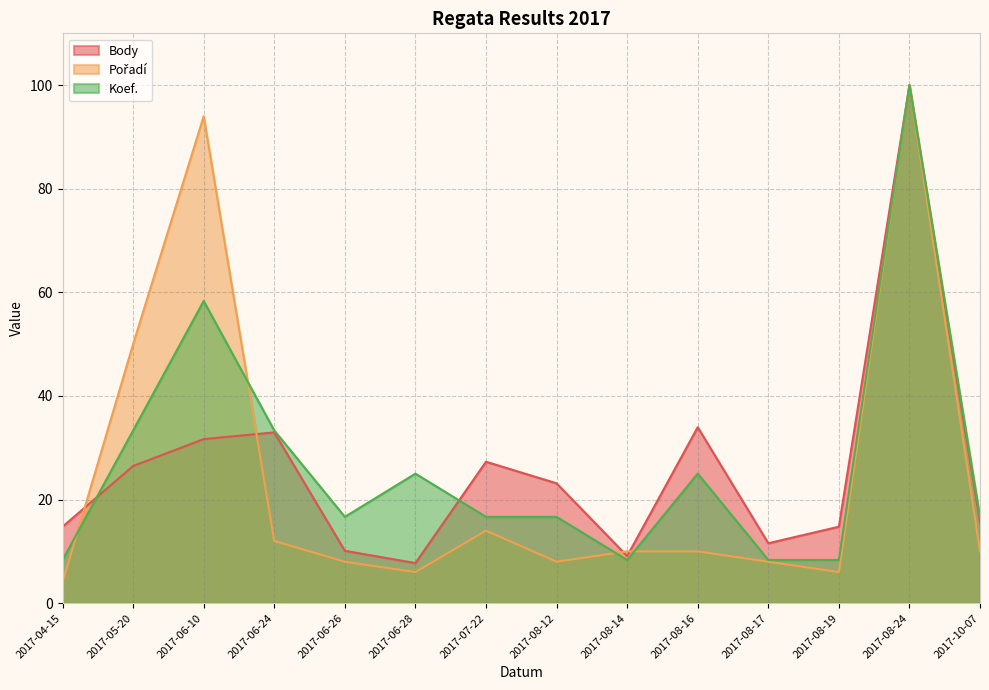

What is the difference between the maximum and minimum values in the Koef. series?

91.7